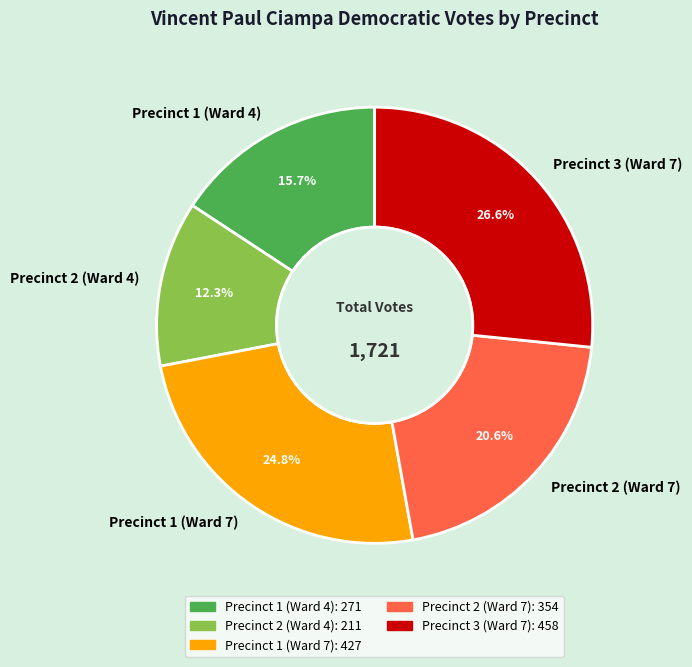

What is the largest slice in the pie chart?

Precinct 3 (Ward 7)